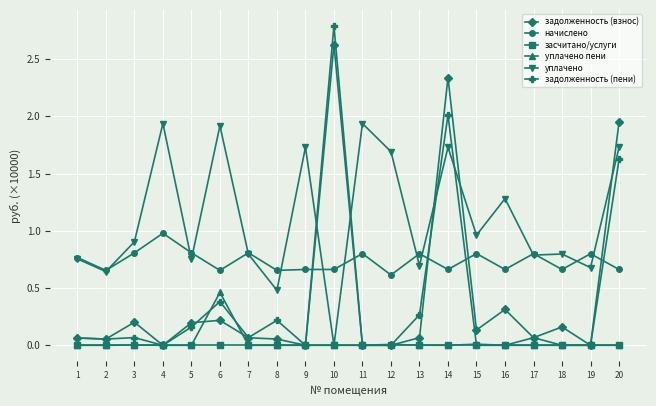

Which category has the highest value in the уплачено пени series?

6